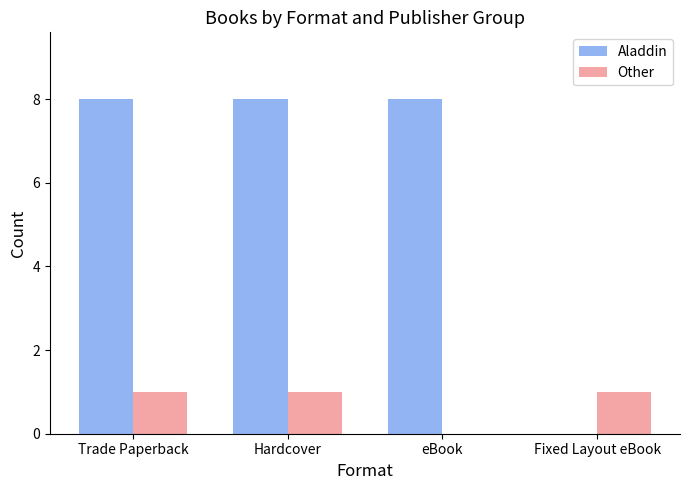

Which series has the largest range (max minus min)?

Aladdin